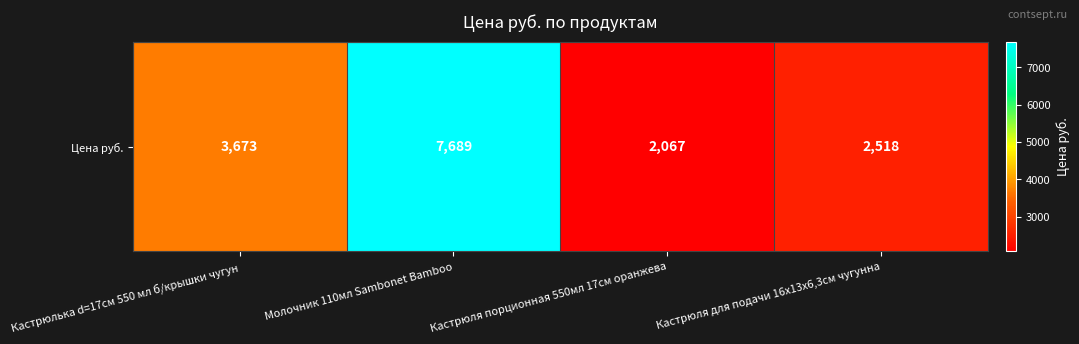

The value at Молочник 110мл Sambonet Bamboo is 3042.0. True or false?

False